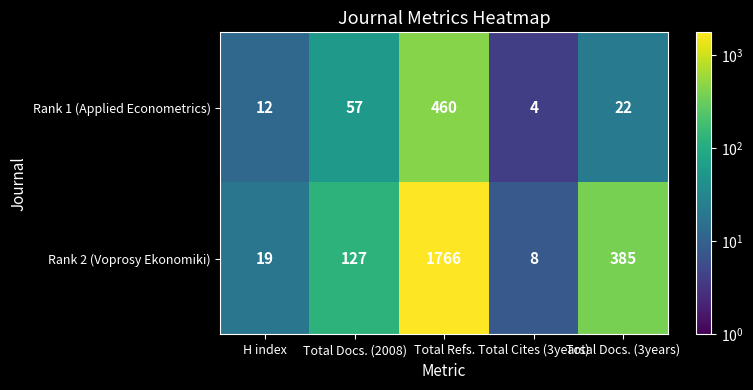

Where does the Rank 1 (Applied Econometrics) series first go above 22?

Total Docs. (2008)